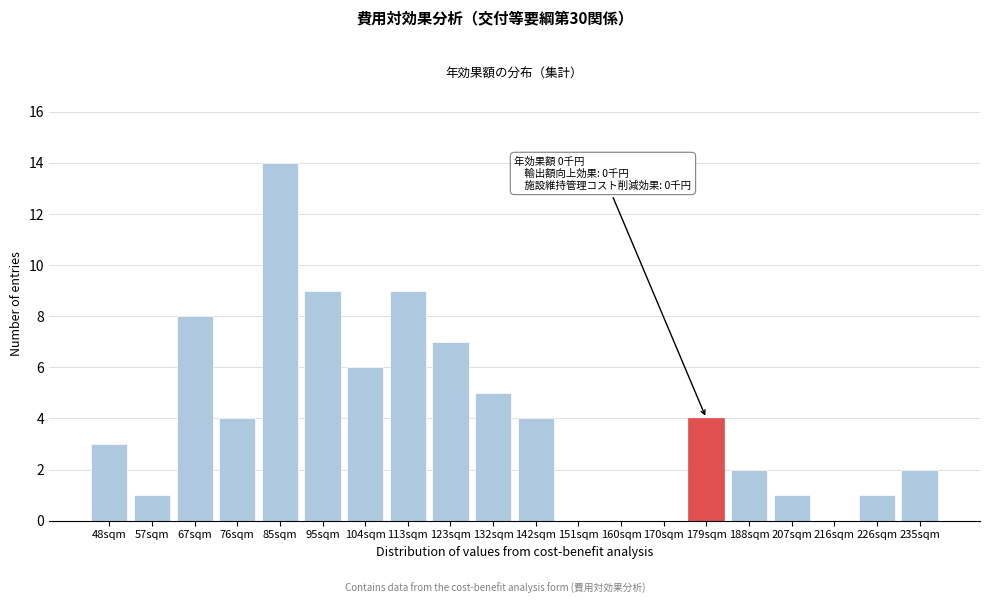

Reading right to left, extract all data points from this chart.

235sqm=2	226sqm=1	216sqm=0	207sqm=1	188sqm=2	179sqm=4	170sqm=0	160sqm=0	151sqm=0	142sqm=4	132sqm=5	123sqm=7	113sqm=9	104sqm=6	95sqm=9	85sqm=14	76sqm=4	67sqm=8	57sqm=1	48sqm=3